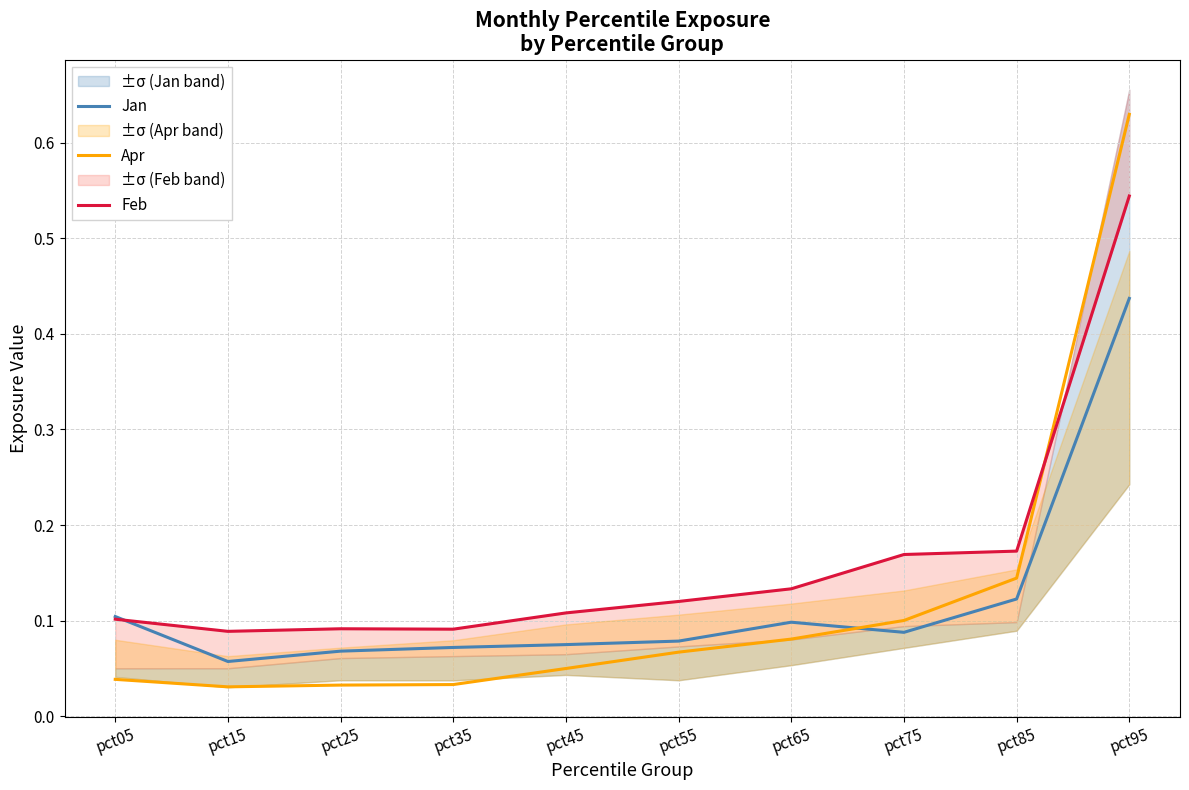

True or false: Apr and Jan intersect in this chart.

True